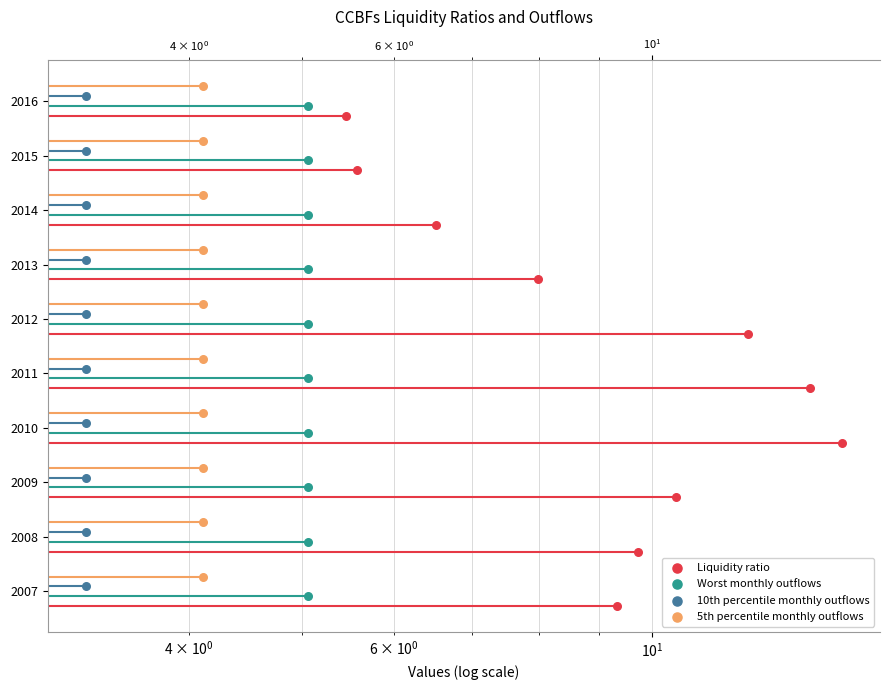

At how many categories does at least one series exceed 0?

10